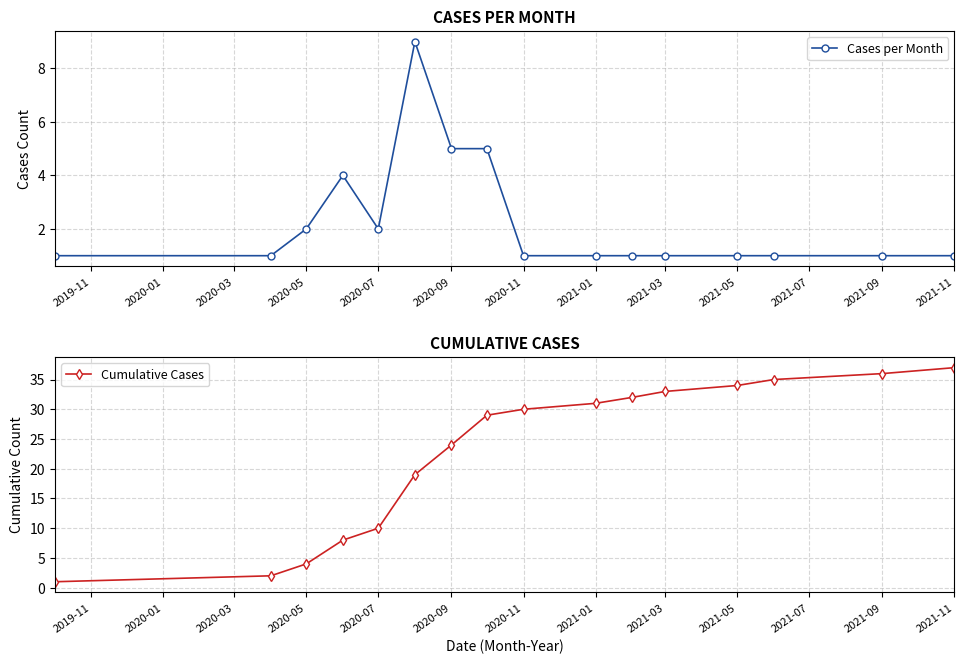

The value of Cases per Month at 2020-07 is 1. True or false?

False